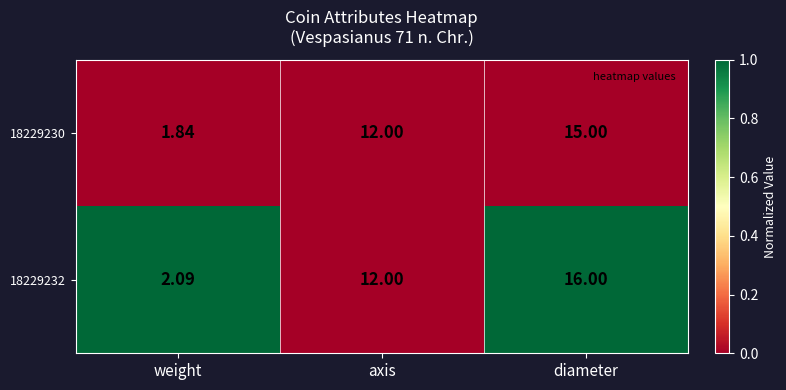

Which category has the highest value in the 18229232 series?

diameter